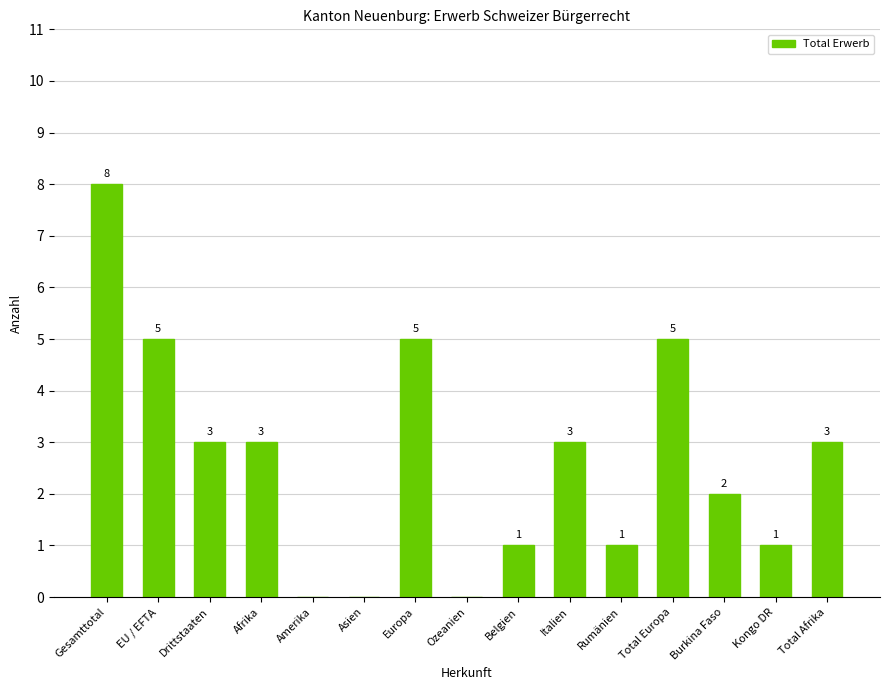

What is the difference between the values at Europa and Ozeanien?

5